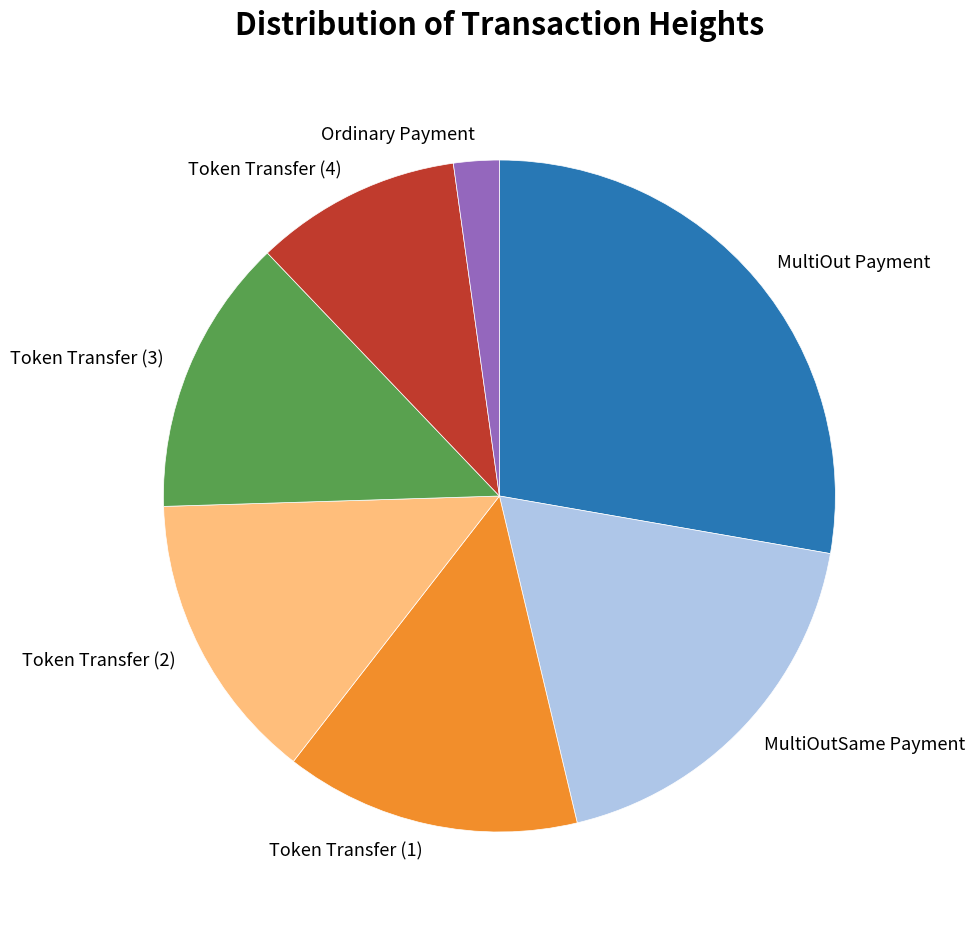

Is the sum of MultiOutSame Payment and Token Transfer (3) greater than half?

No